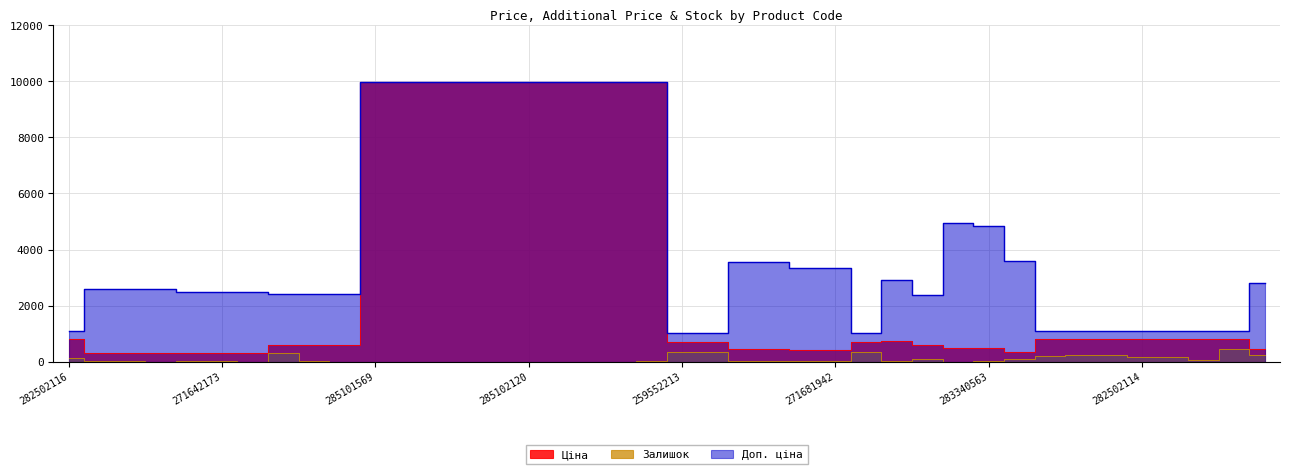

At which label does Доп. ціна first exceed 2598?

271652174